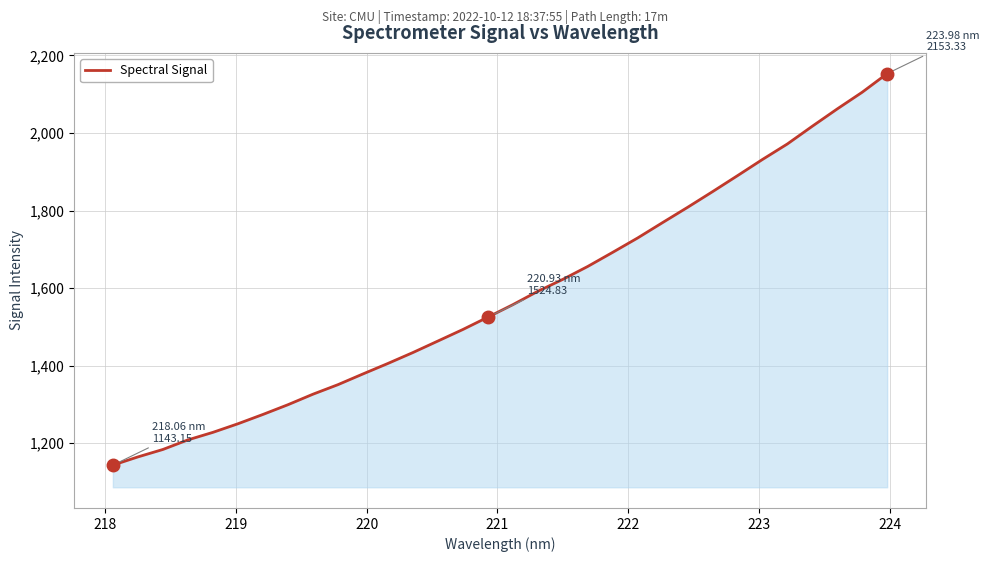

How many lines are shown in the chart?

1